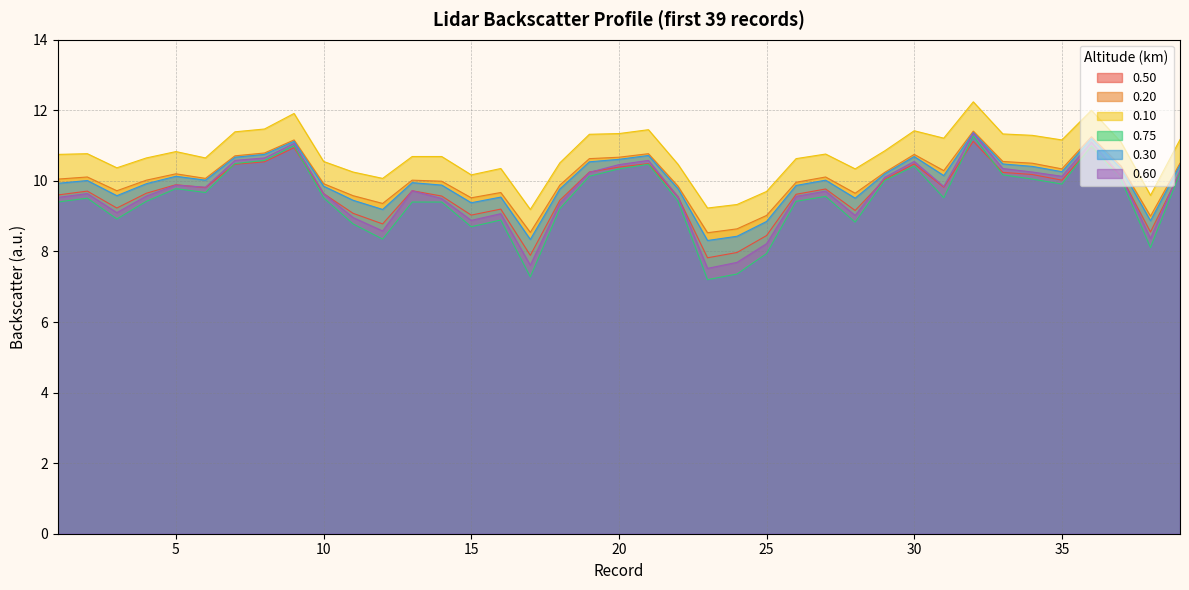

Rank the series by their maximum value, from lowest to highest.

0.50, 0.75, 0.60, 0.30, 0.20, 0.10